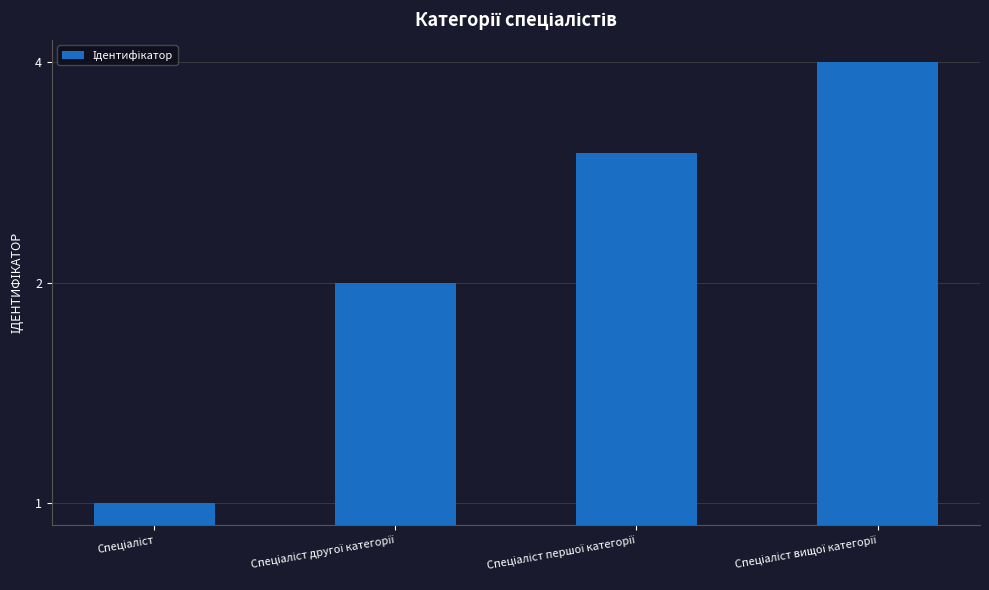

Between Спеціаліст вищої категорії and Спеціаліст другої категорії, which is larger?

Спеціаліст вищої категорії